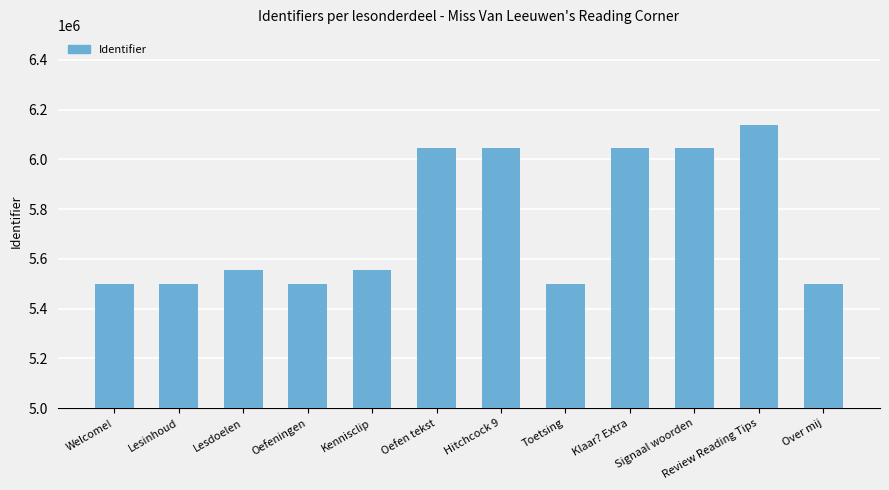

What is the value of the 11th bar from the left?

6139441